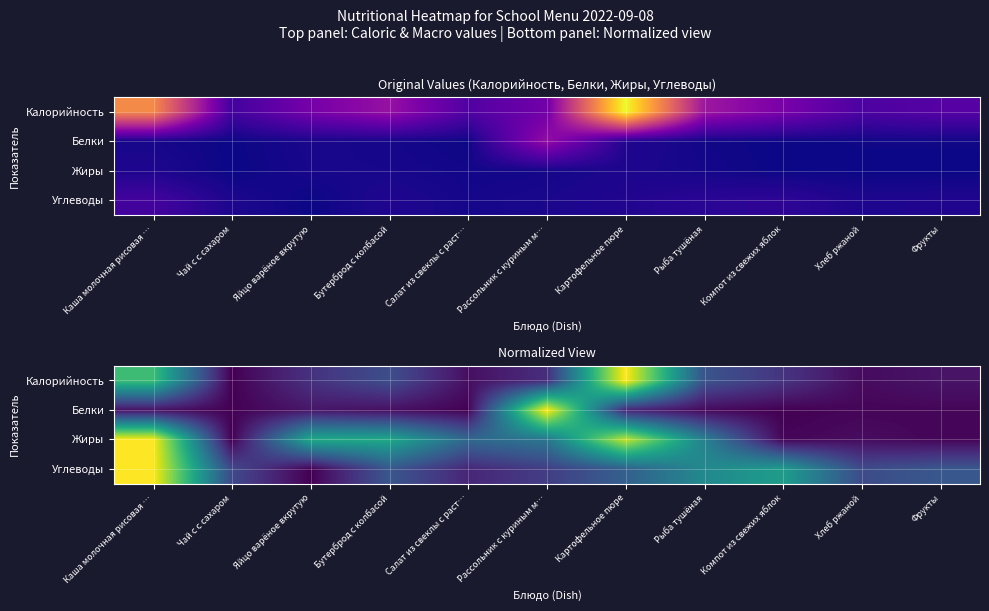

What is the difference between the highest and lowest values at Чай с с сахаром?

0.2